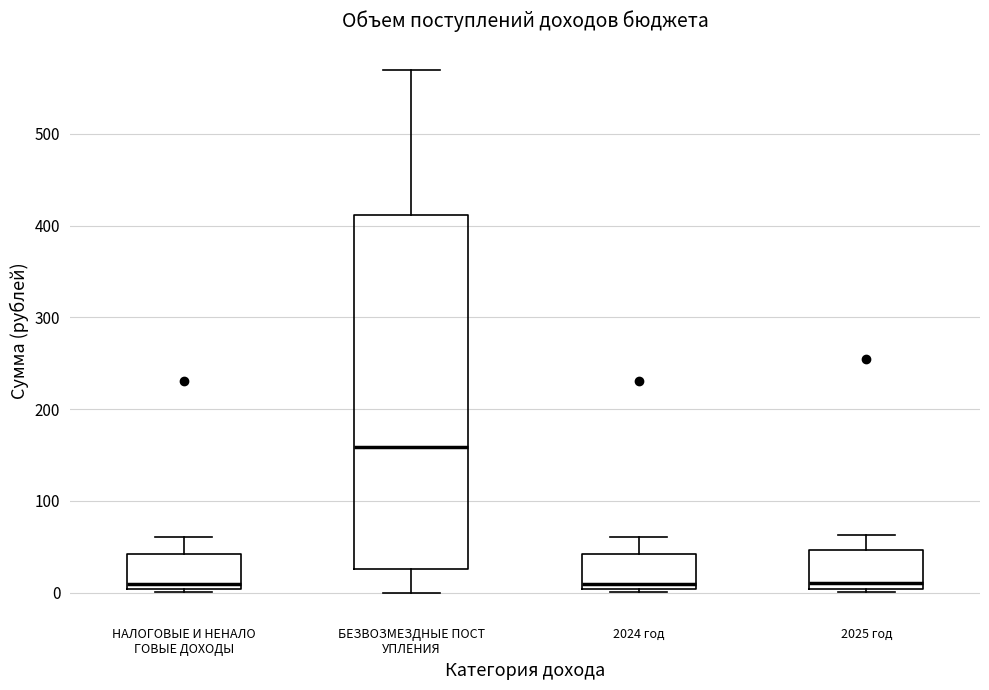

Reading left to right, read every box against the y-axis: the position of its median line, the range the box covers, and the ends of its whiskers. The values are not printed on the chart, so give them approximately, as read against the axis.

НАЛОГОВЫЕ И НЕНАЛО ГОВЫЕ ДОХОДЫ: median 10, box 0 to 40, whiskers 0 to 60
БЕЗВОЗМЕЗДНЫЕ ПОСТ УПЛЕНИЯ: median 160, box 30 to 410, whiskers 0 to 570
2024 год: median 10, box 0 to 40, whiskers 0 to 60
2025 год: median 10, box 0 to 50, whiskers 0 (just below the box's lower edge) to 60